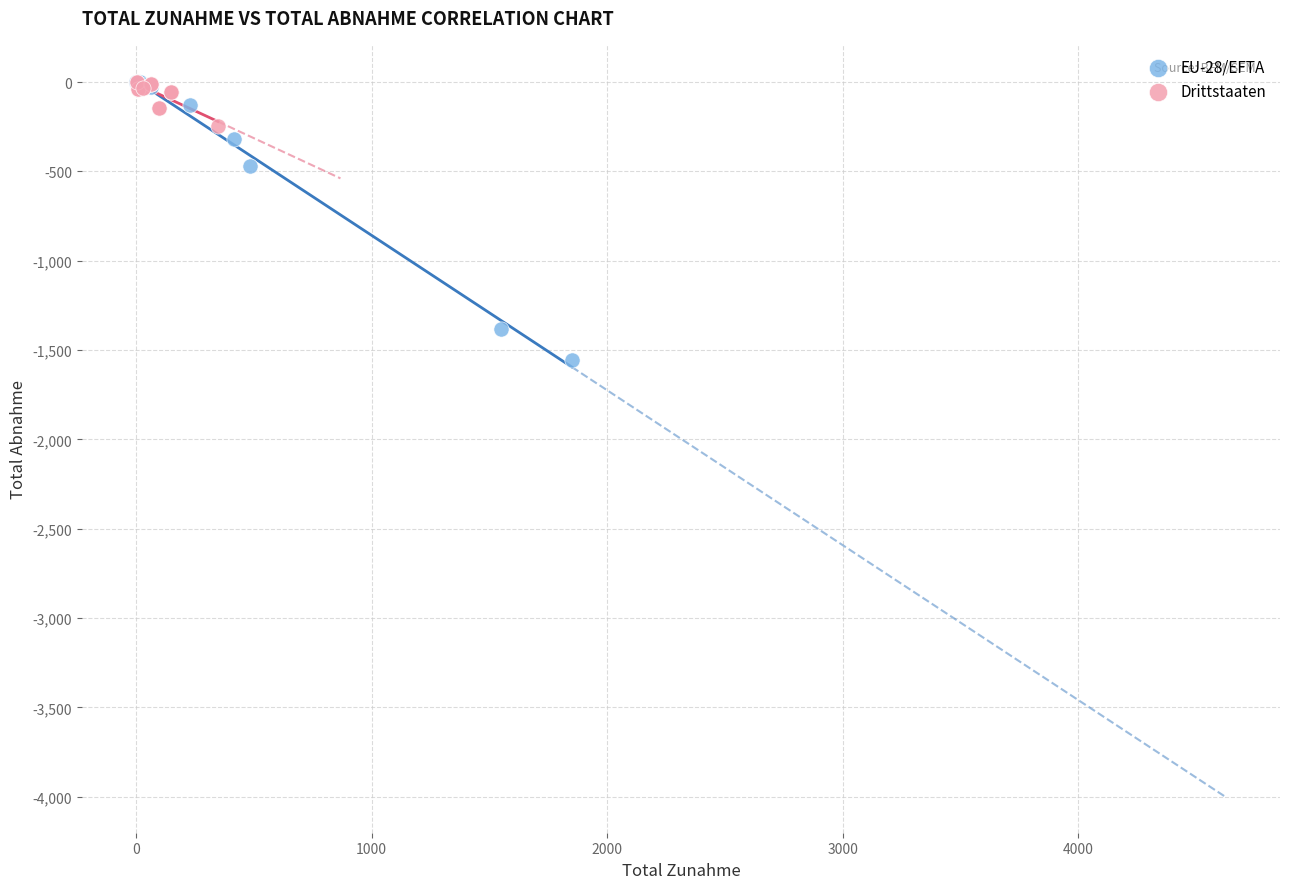

Which series reaches the minimum Y coordinate?

EU-28/EFTA